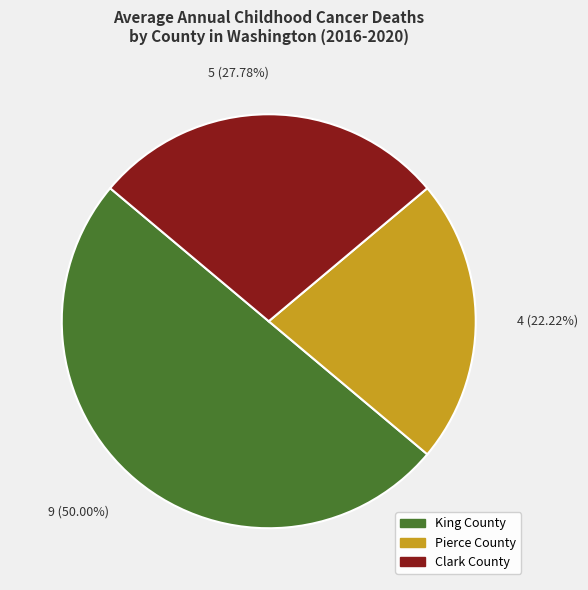

Which category has the biggest portion of the pie?

King County